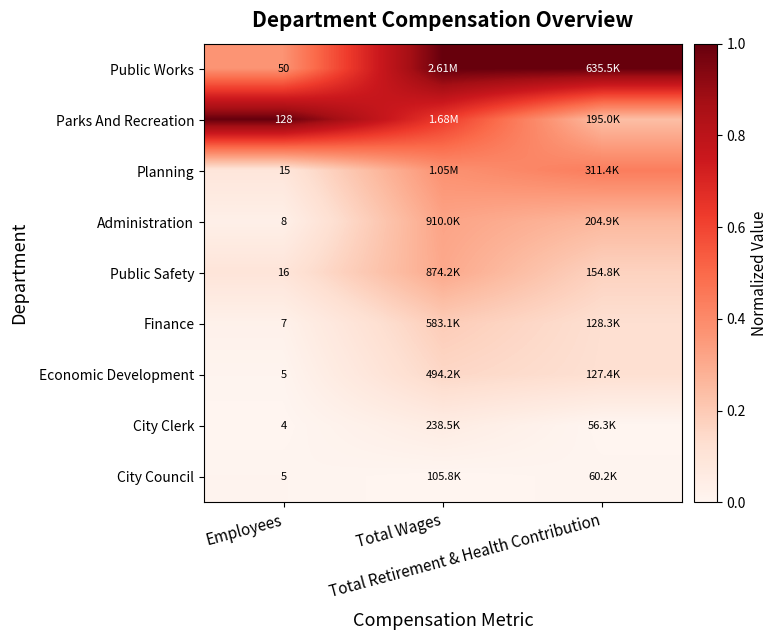

Read the Public Works value at Total Retirement & Health Contribution.

1.0